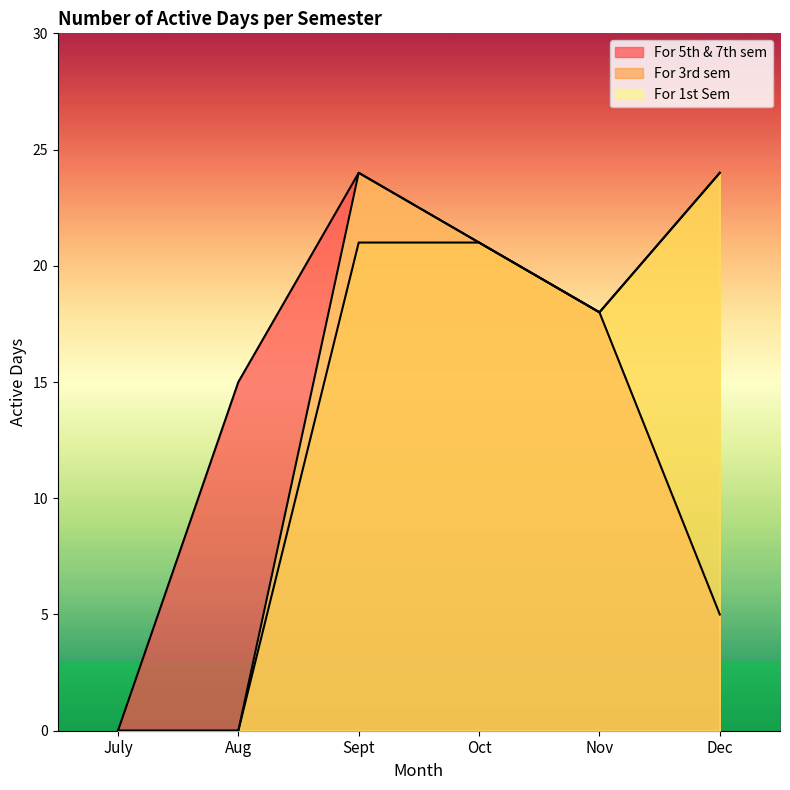

True or false: For 3rd sem and For 5th & 7th sem intersect in this chart.

False